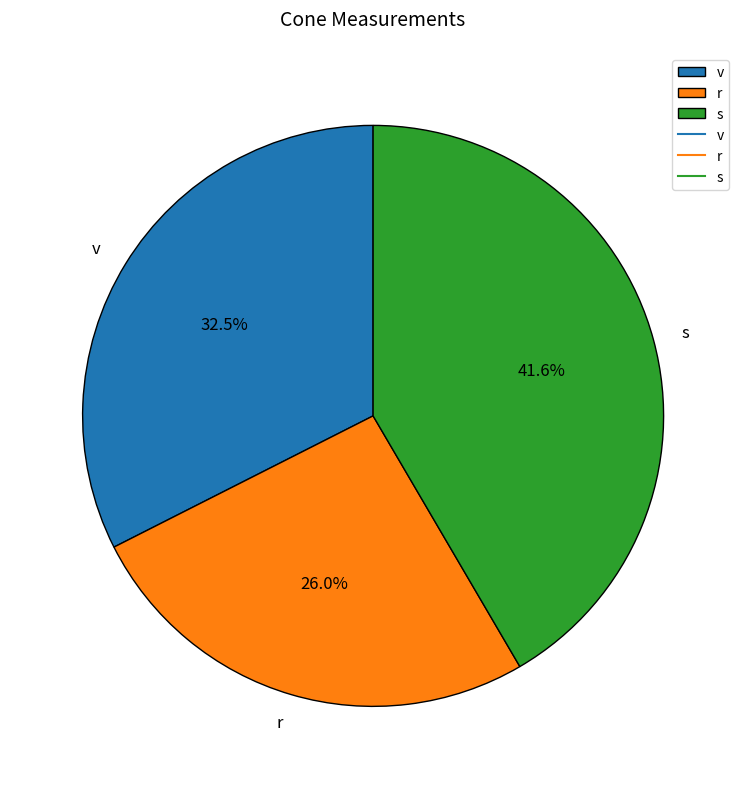

The v slice represents 18% of the pie. True or false?

False